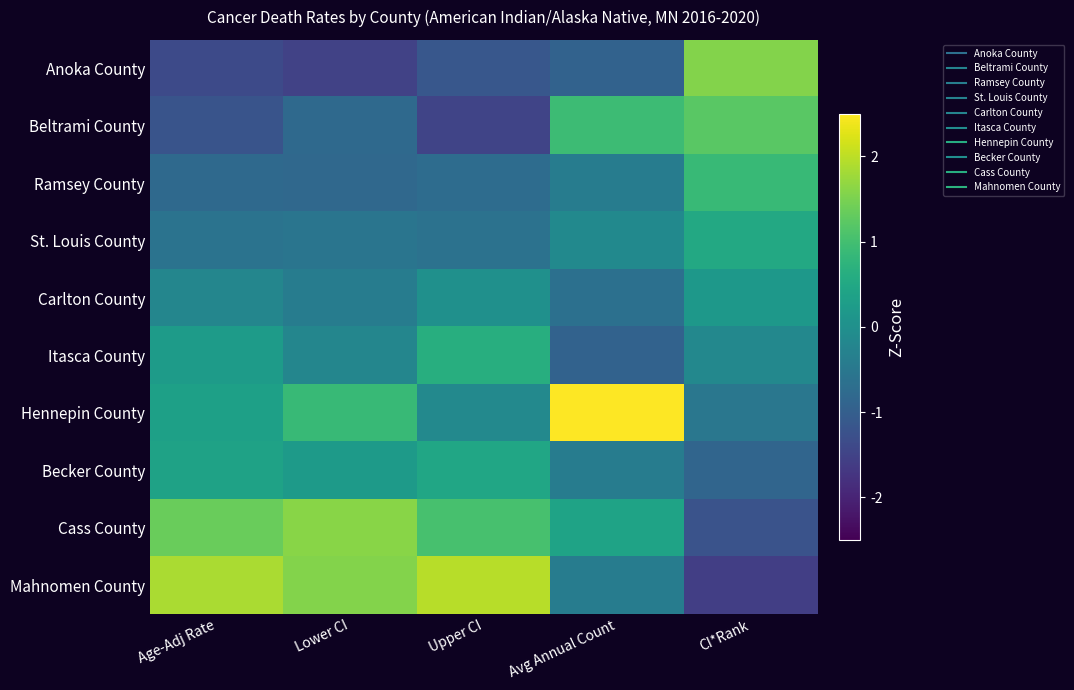

Which label corresponds to the largest value in the chart?

Avg Annual Count